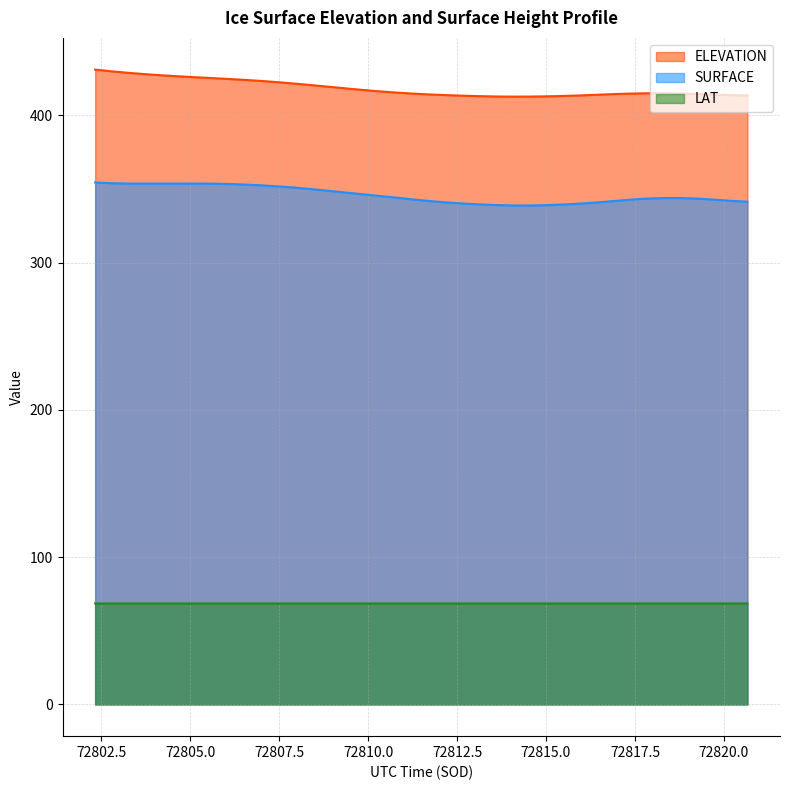

Which series has the largest total across all categories?

ELEVATION